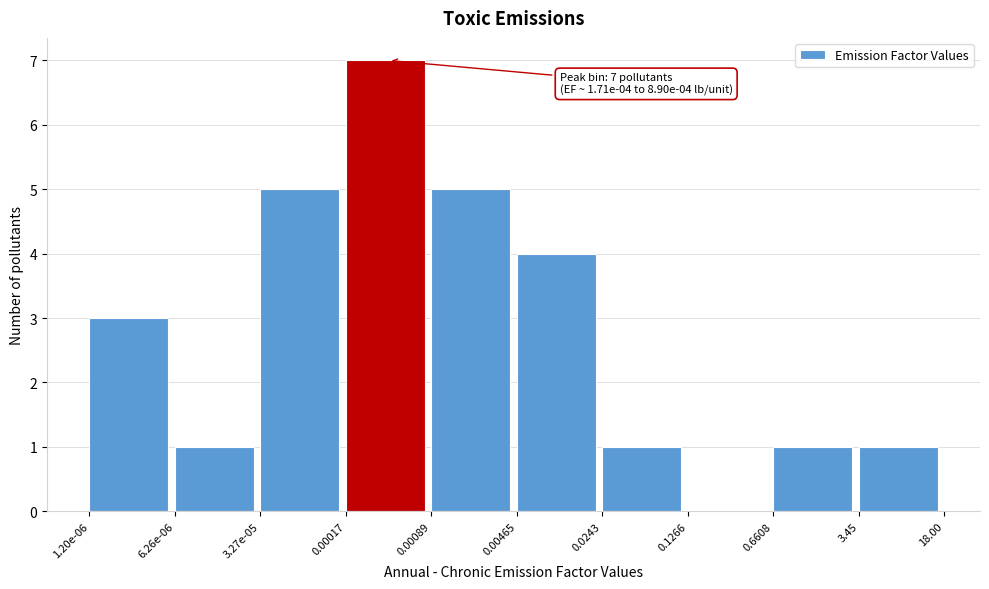

Reading left to right, extract all data points from this chart.

1.20e-06=3	6.26e-06=1	3.27e-05=5	0.00017=7	0.00089=5	0.00465=4	0.0243=1	0.1266=0	0.6608=1	3.45=1